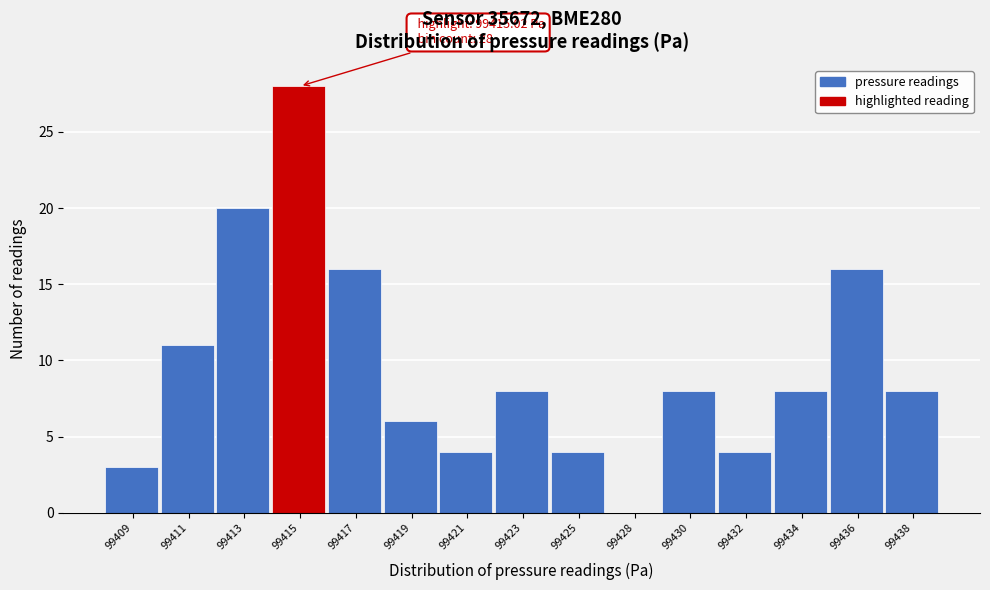

Reading left to right, extract all data points from this chart.

99409=3	99411=11	99413=20	99415=28	99417=16	99419=6	99421=4	99423=8	99425=4	99428=0	99430=8	99432=4	99434=8	99436=16	99438=8